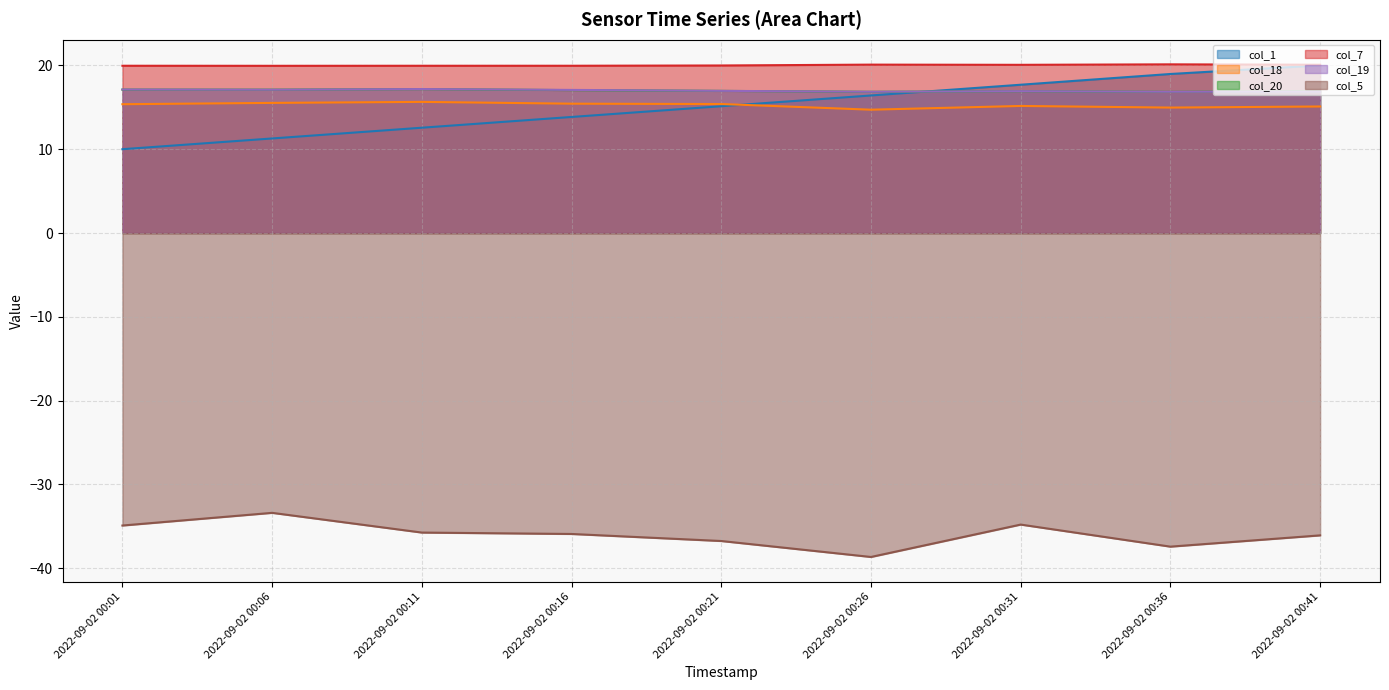

How many data points in col_1 are less than 15?

4